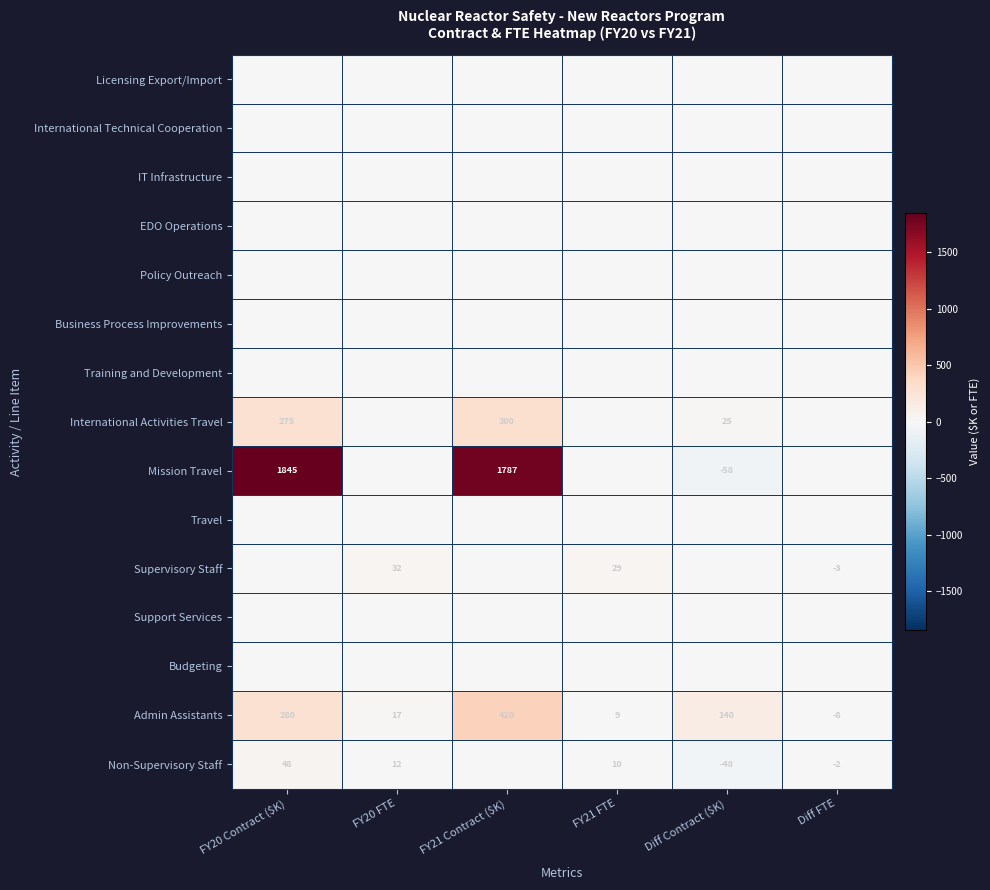

Is it true that International Activities Travel equals 25 at Diff Contract ($K)?

True